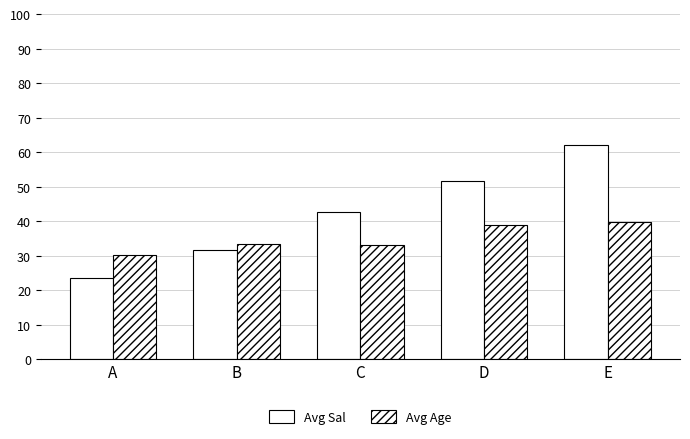

Which has a higher value, B or E?

E